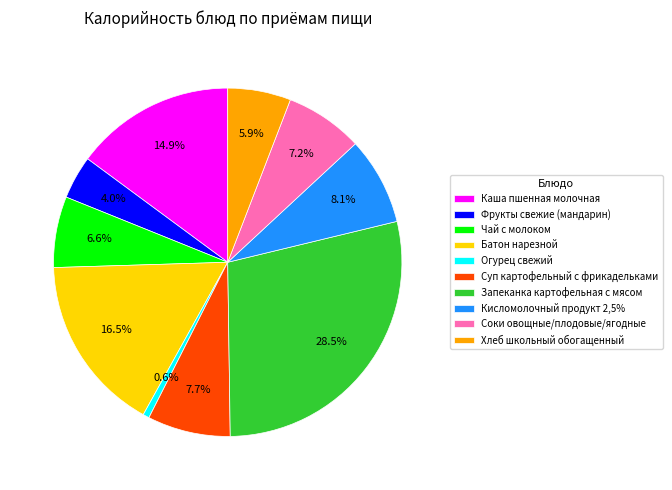

Between Чай с молоком and Фрукты свежие (мандарин), which is larger?

Чай с молоком